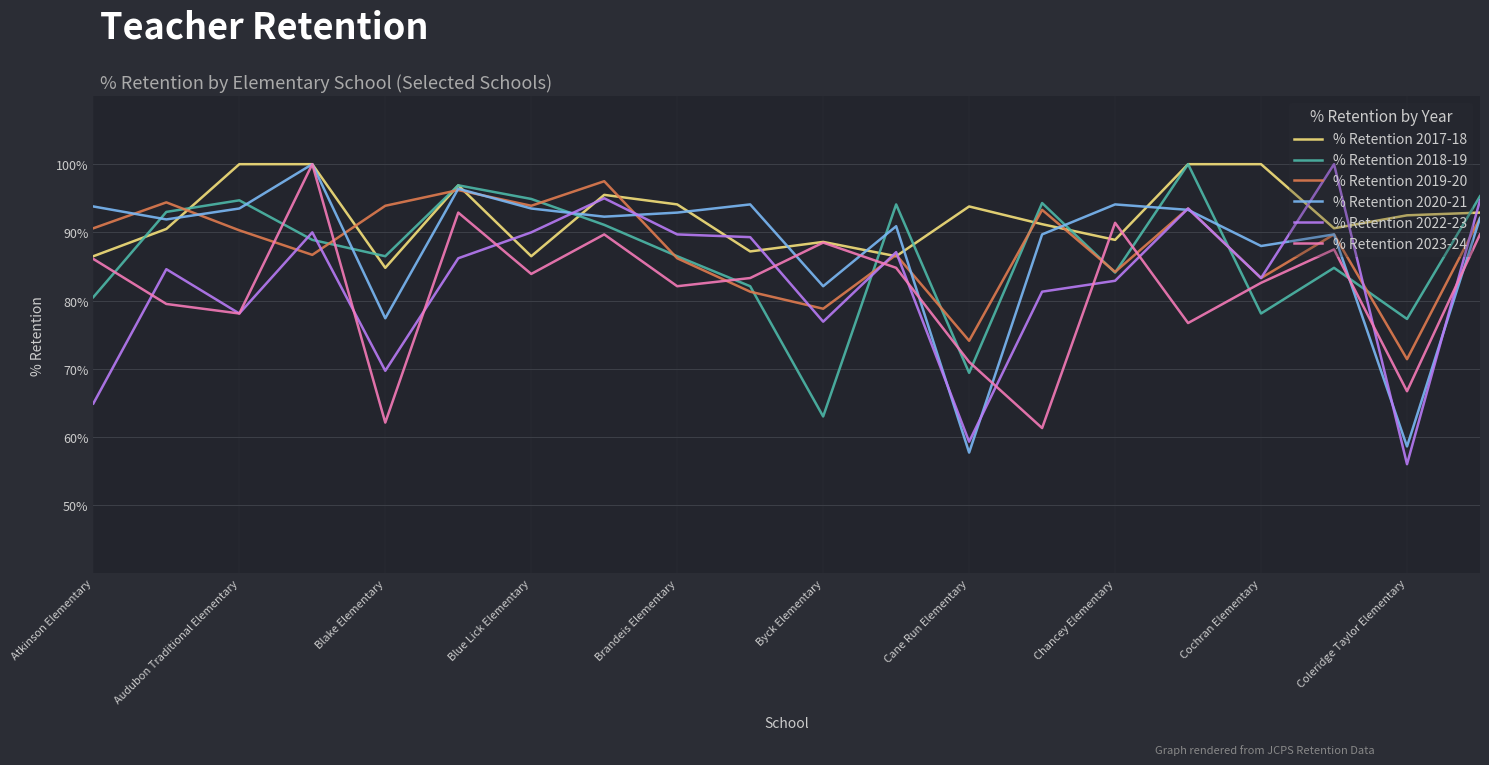

Which series has the widest spread of values?

% Retention 2022-23